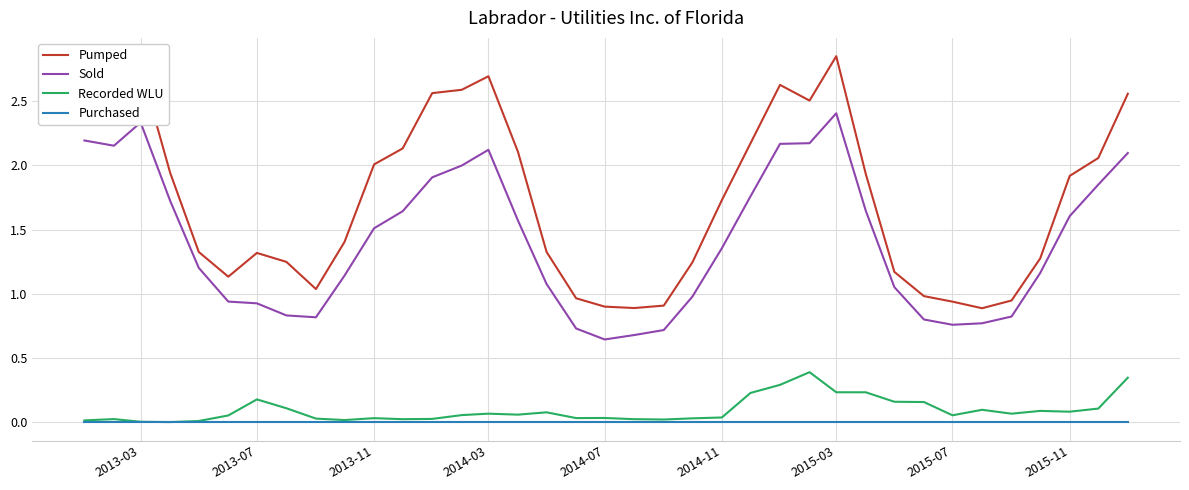

Which series has the largest range (max minus min)?

Pumped